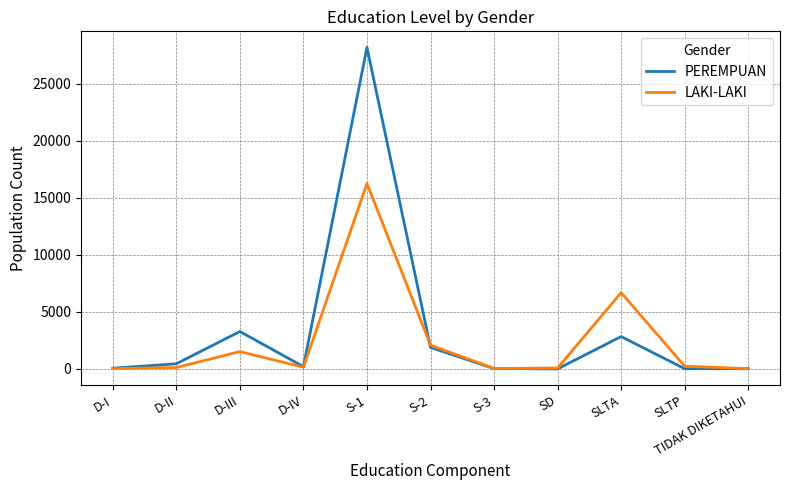

What is the spread (max minus min) of values at S-2?

198